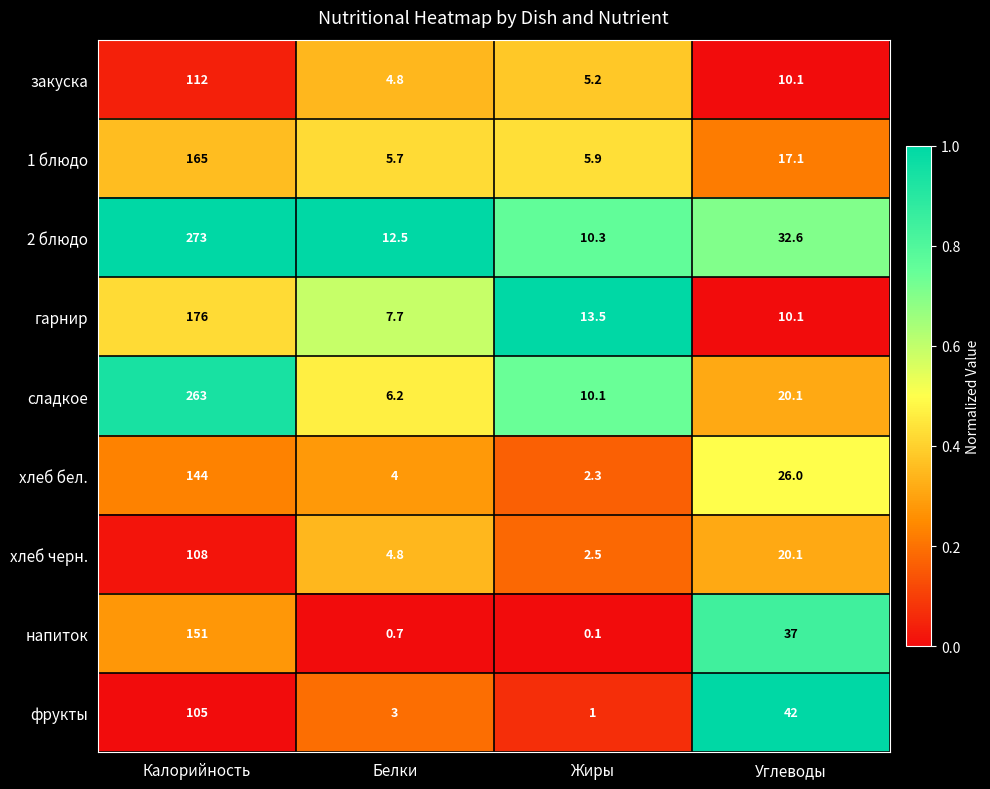

Which category has the highest value in the хлеб бел. series?

Калорийность